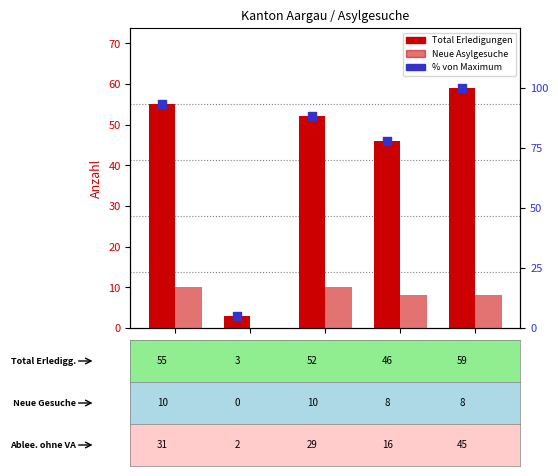

At how many categories does at least one series exceed 99?

1